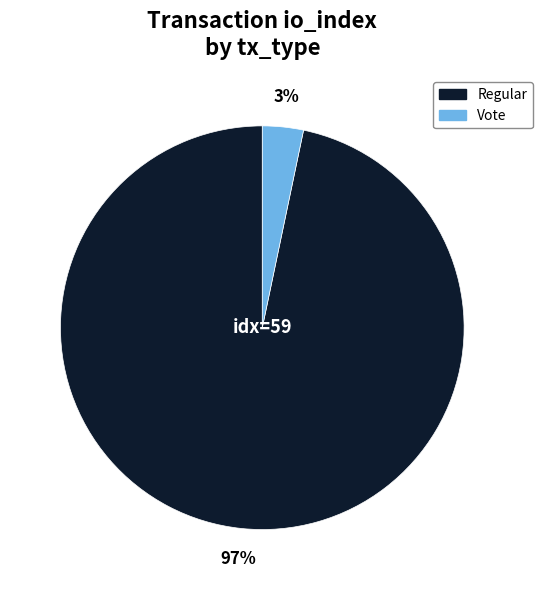

What is the largest slice in the pie chart?

Regular